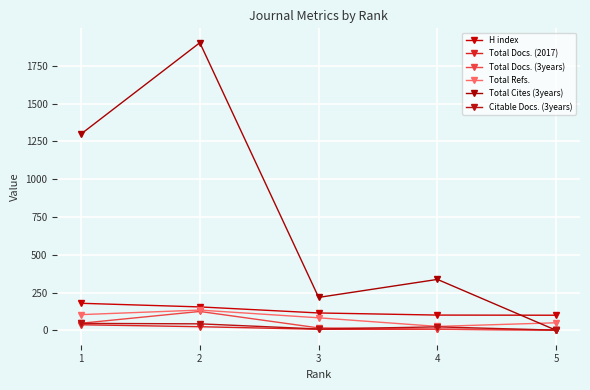

True or false: H index and Total Docs. (2017) cross at least once.

False